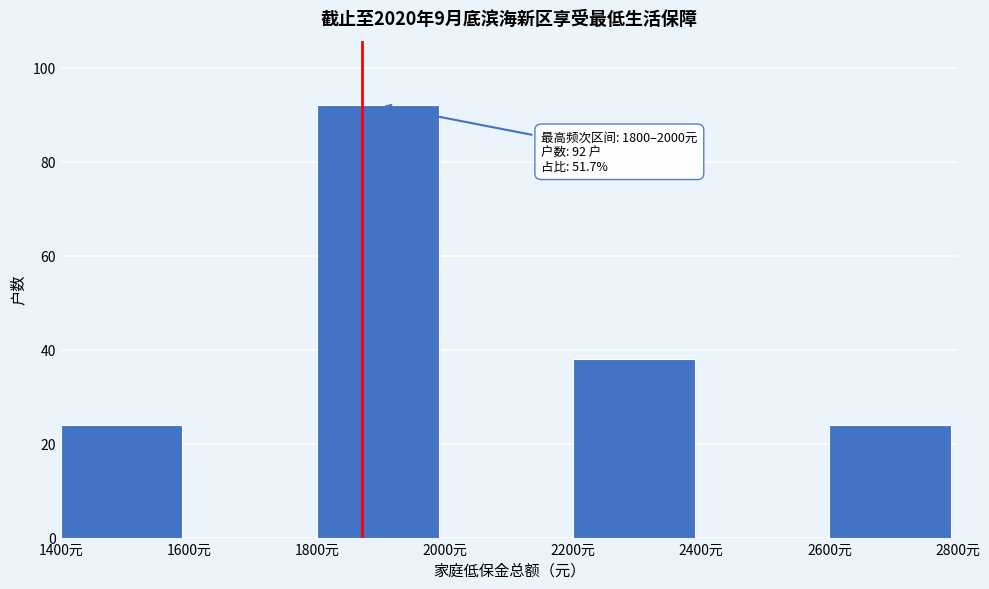

Which range on the x-axis has the tallest bar?

1800 to 2000